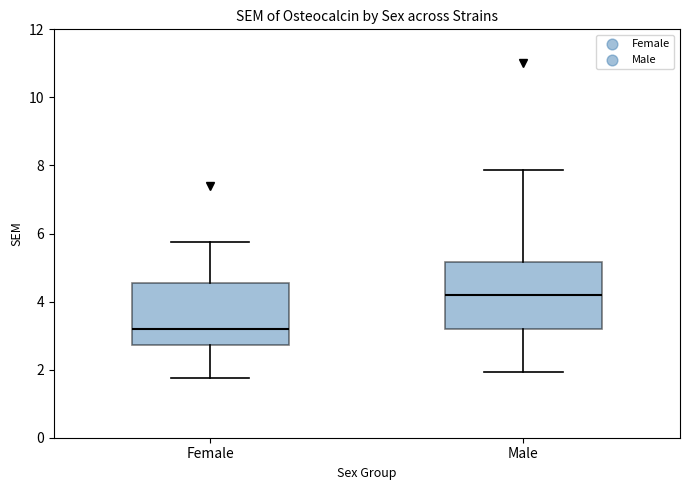

Which box has the lowest median line?

Female